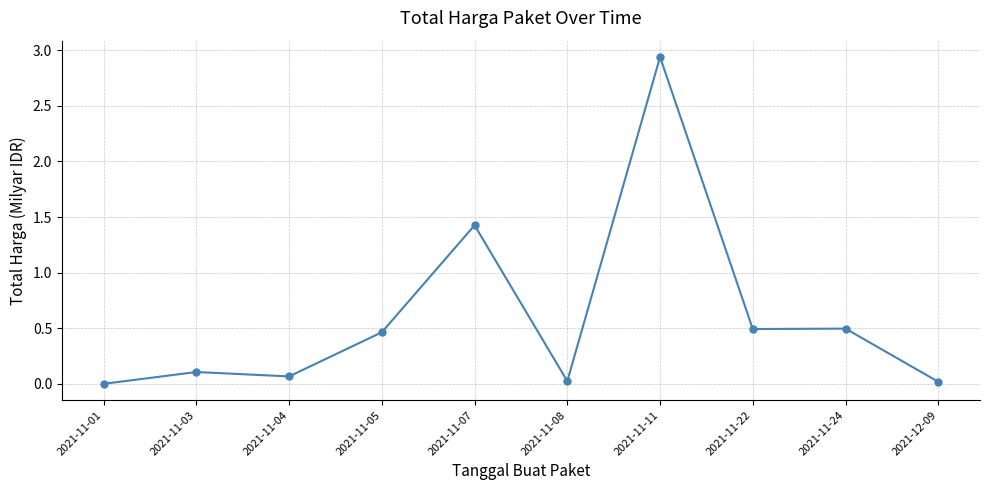

Where is the data nearest to the value 1?

2021-11-07